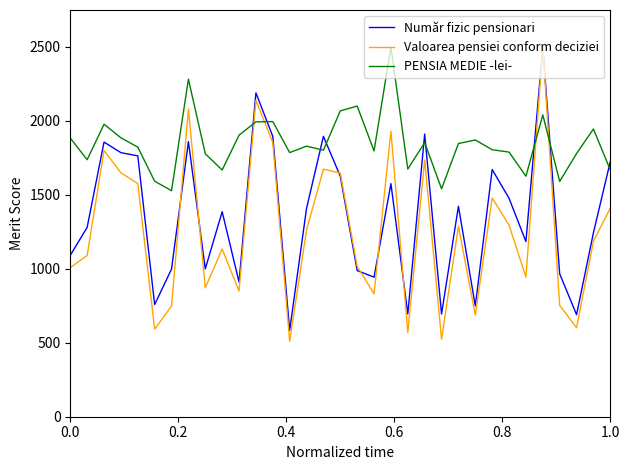

What is the maximum value for Valoarea pensiei conform deciziei?

2500.0